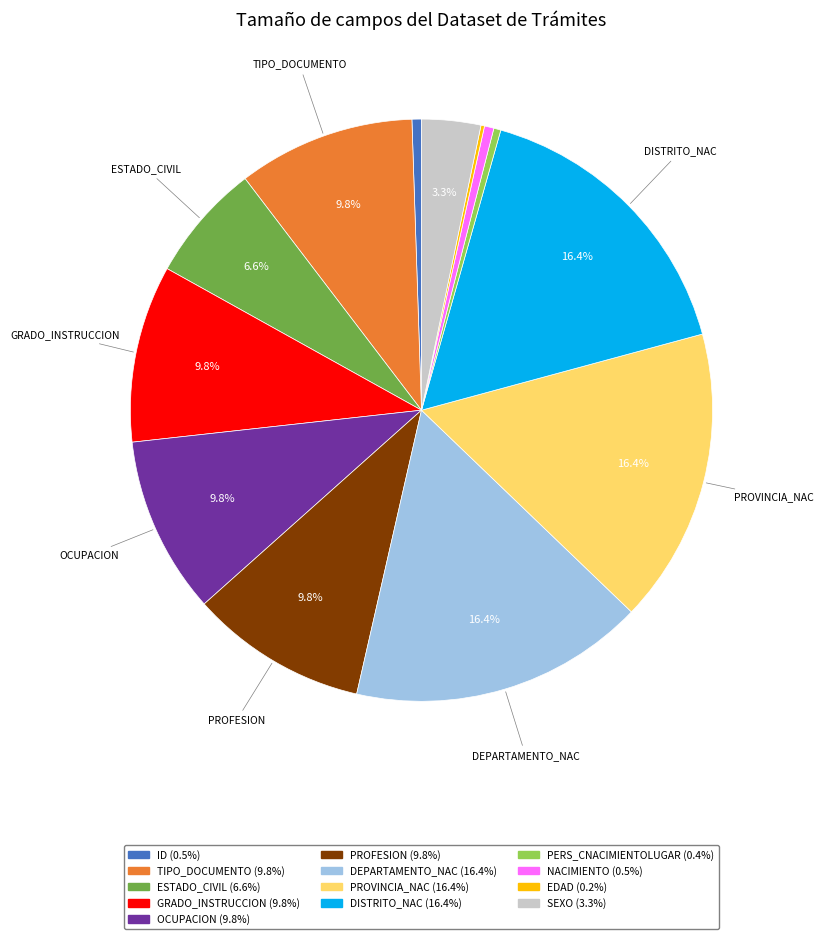

Is there any slice that represents more than half of the pie?

No